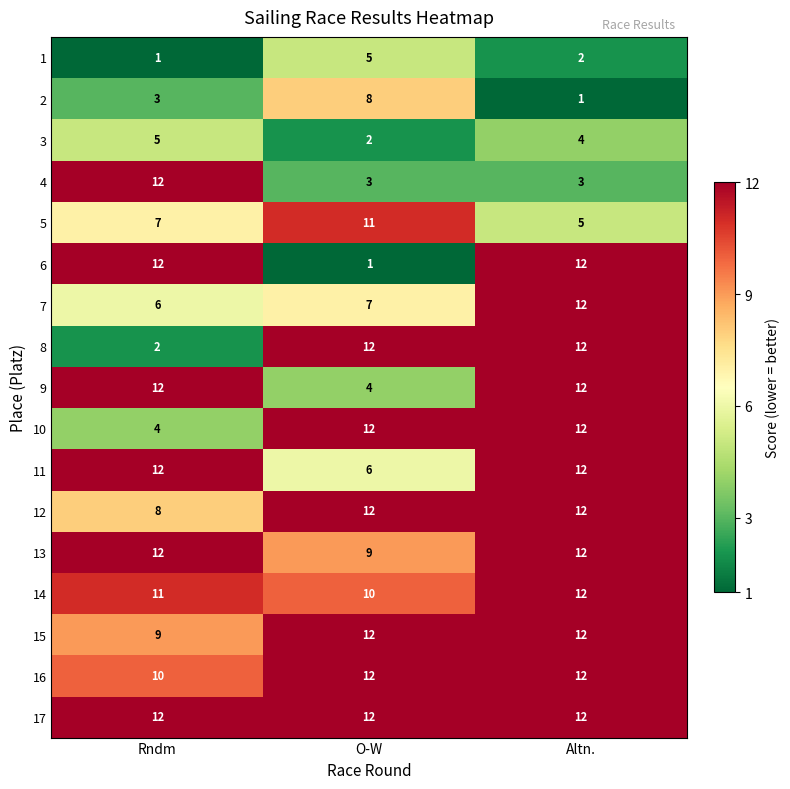

At how many categories does at least one series exceed 2?

3